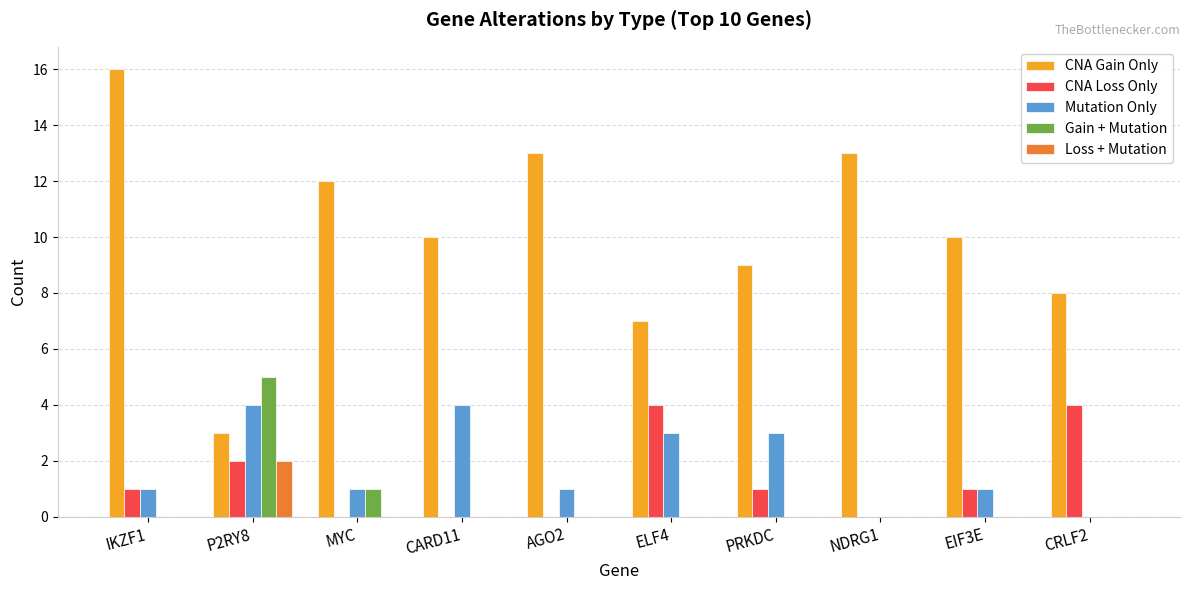

Which series has the largest range (max minus min)?

CNA Gain Only